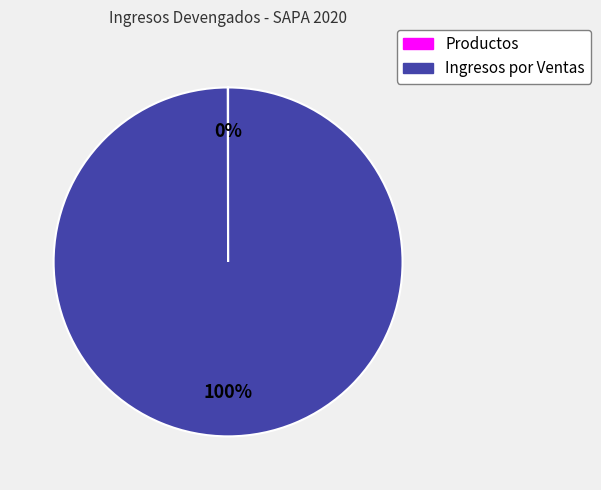

To the nearest percent, what is the average slice percentage?

50%